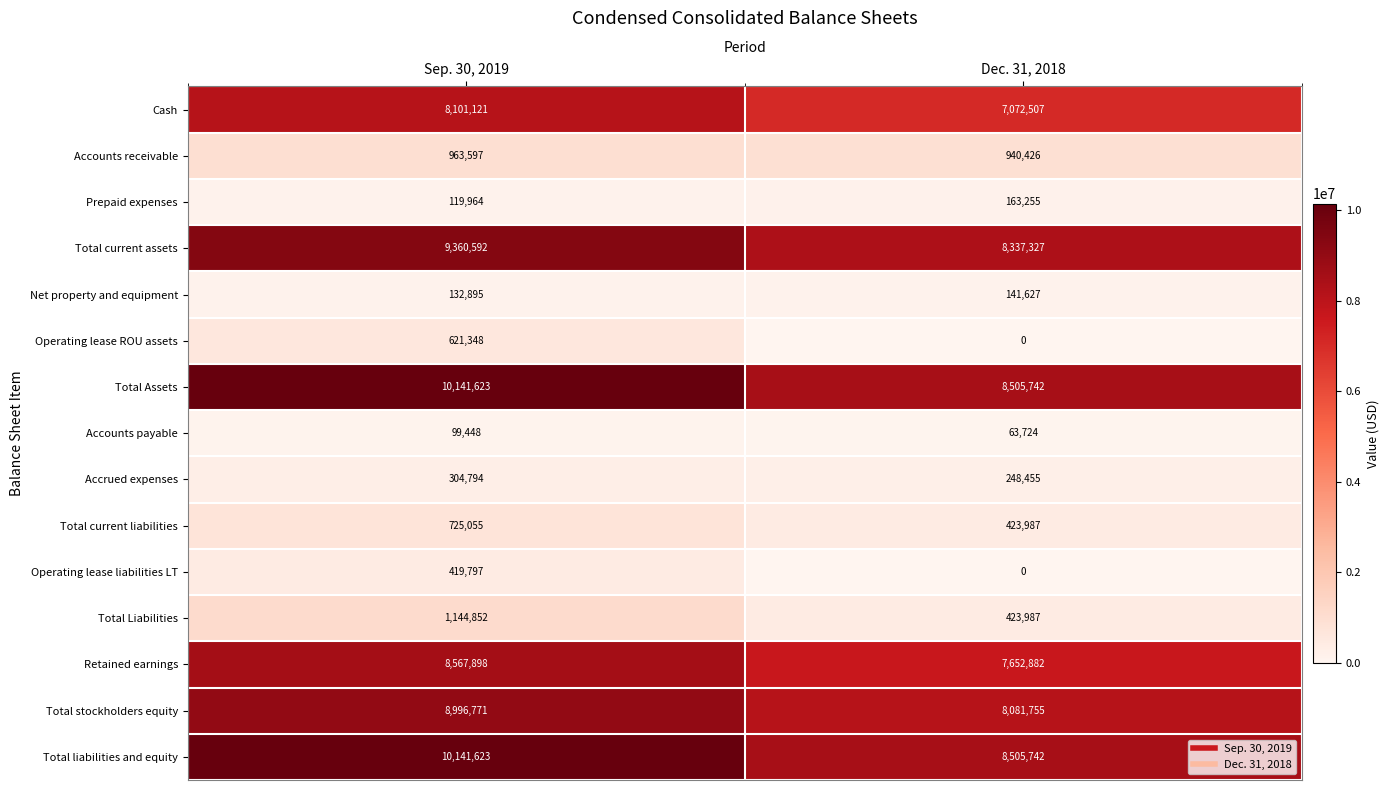

List the labels in order of Retained earnings value, largest first.

Sep. 30, 2019, Dec. 31, 2018